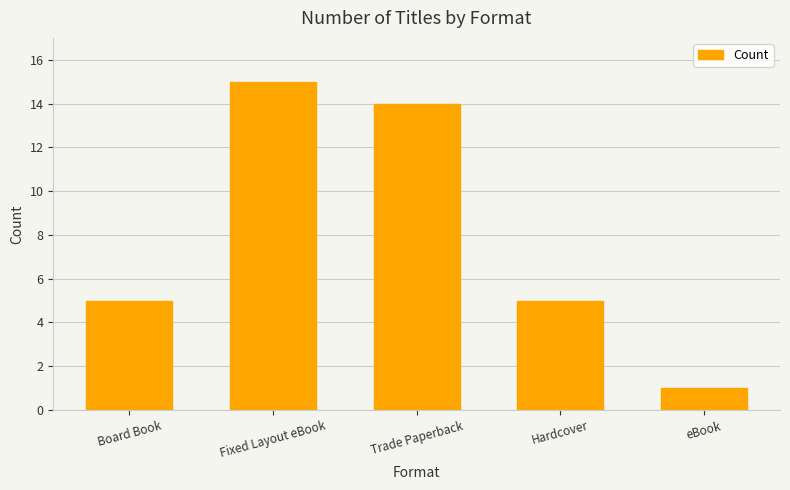

What is the label of the 1st bar from the left?

Board Book